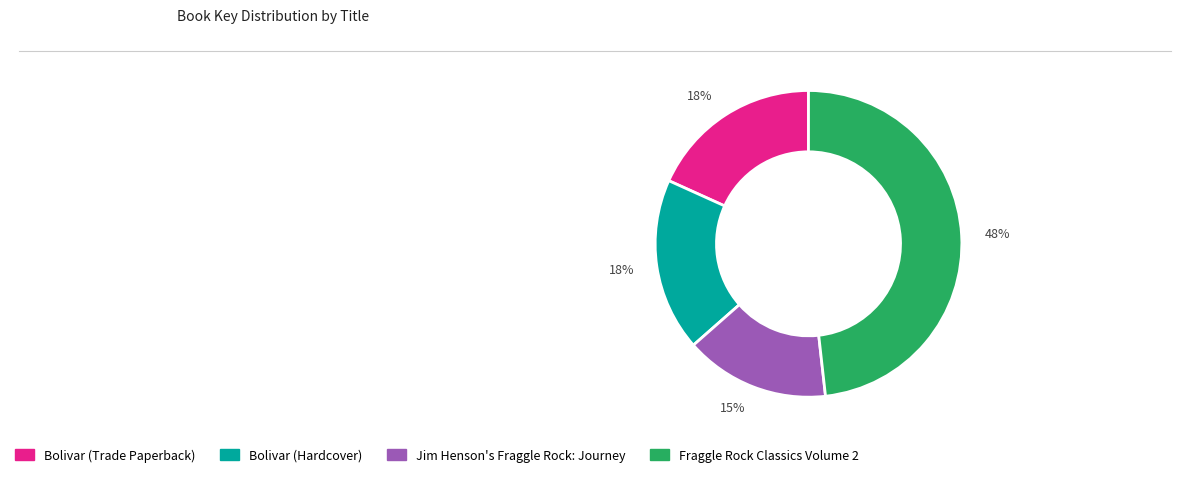

Does any single category account for the majority?

No